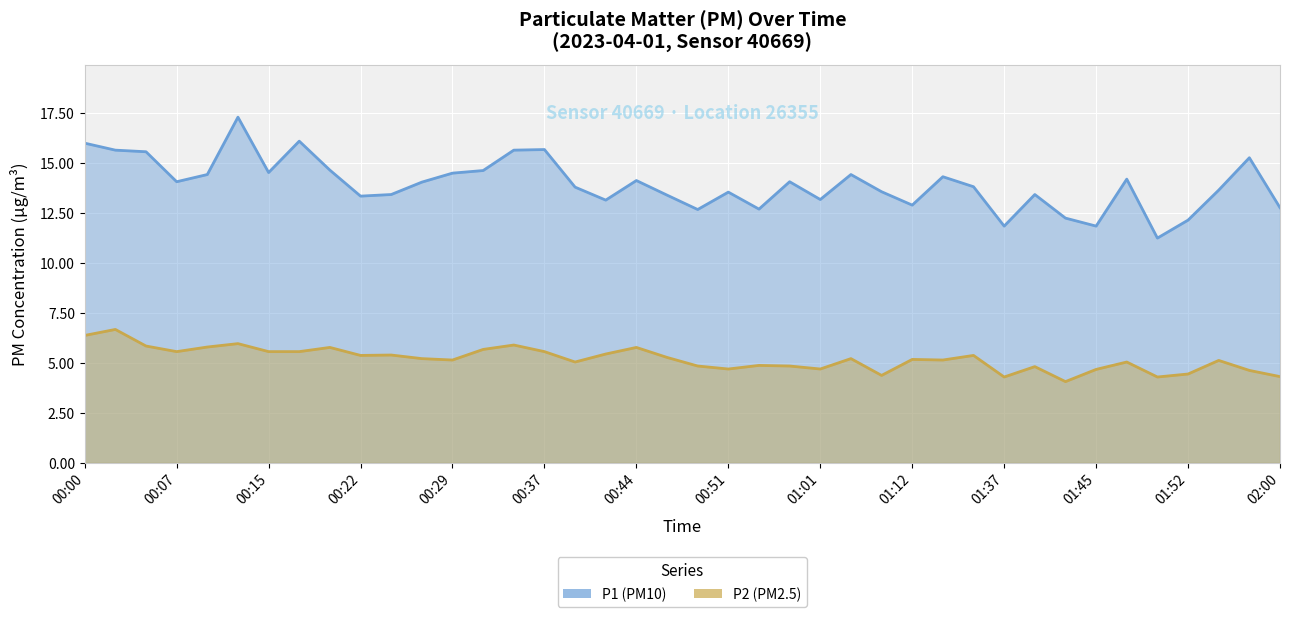

What is the label of the 23rd point from the left?

00:54